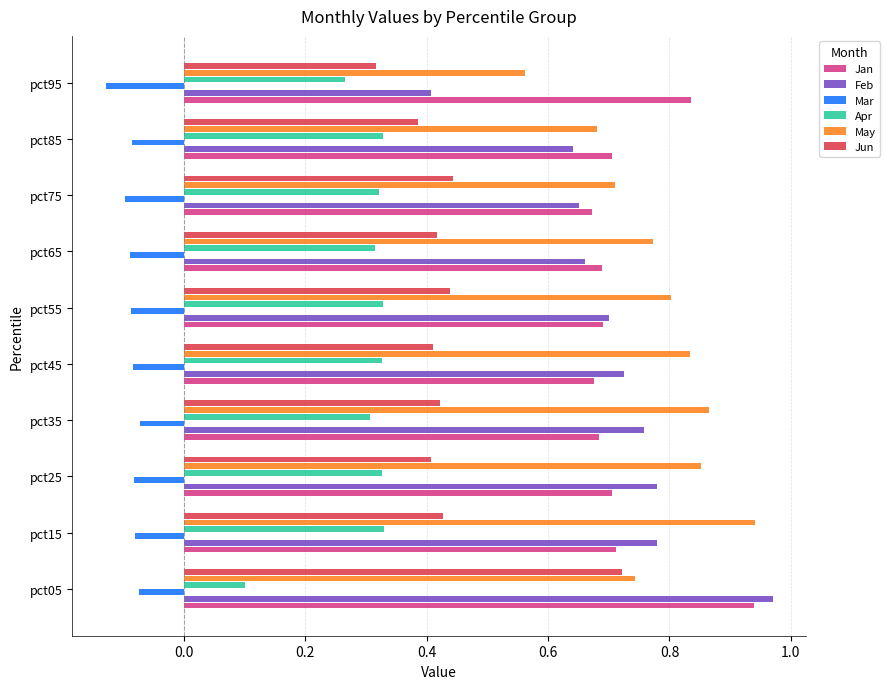

Which series changed the most between pct35 and pct85?

May